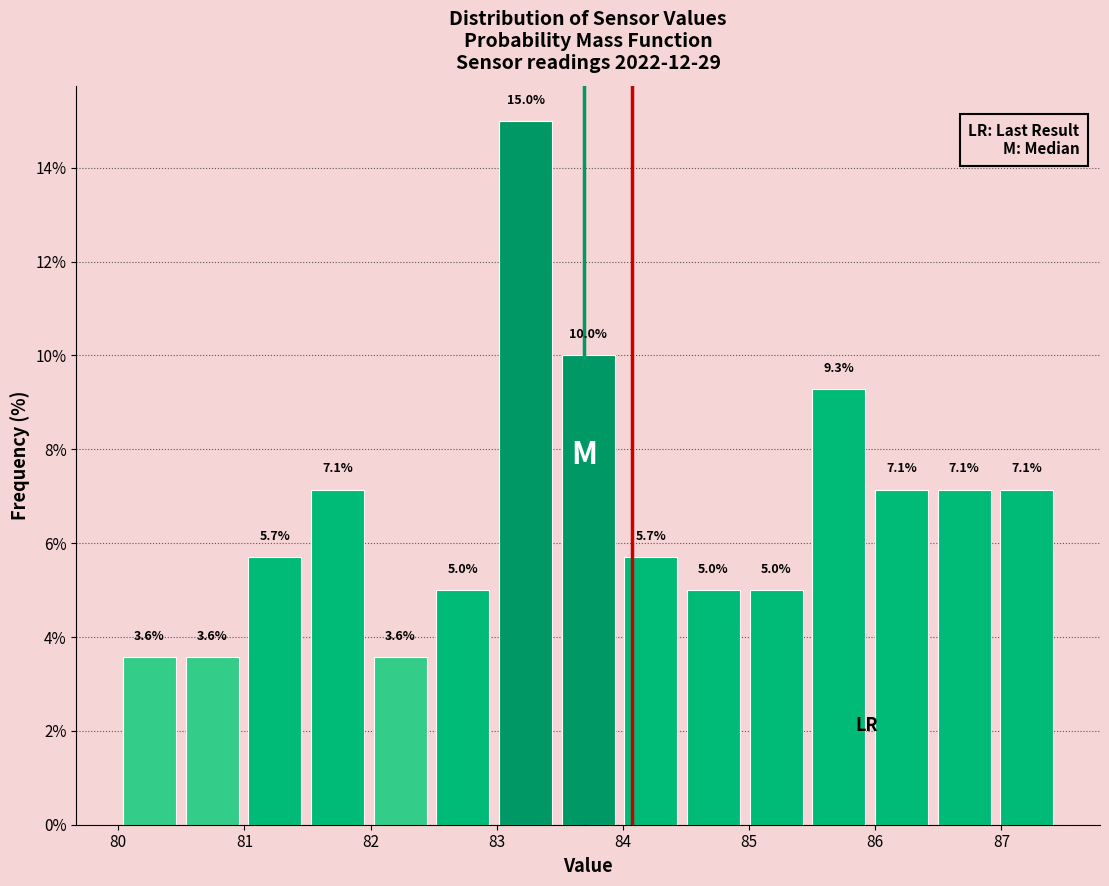

Reading left to right, transcribe this chart: for each bar, give the range it covers on the x-axis and its height. The bar edges are not printed on the chart, so give them approximately, as read against the axis.

80.0 to 80.5: 3.6
80.5 to 81.0: 3.6
81.0 to 81.5: 5.7
81.5 to 82.0: 7.1
82.0 to 82.5: 3.6
82.5 to 83.0: 5.0
83.0 to 83.5: 15.0
83.5 to 84.0: 10.0
84.0 to 84.5: 5.7
84.5 to 85.0: 5.0
85.0 to 85.5: 5.0
85.5 to 86.0: 9.3
86.0 to 86.5: 7.1
86.5 to 87.0: 7.1
87.0 to 87.5: 7.1